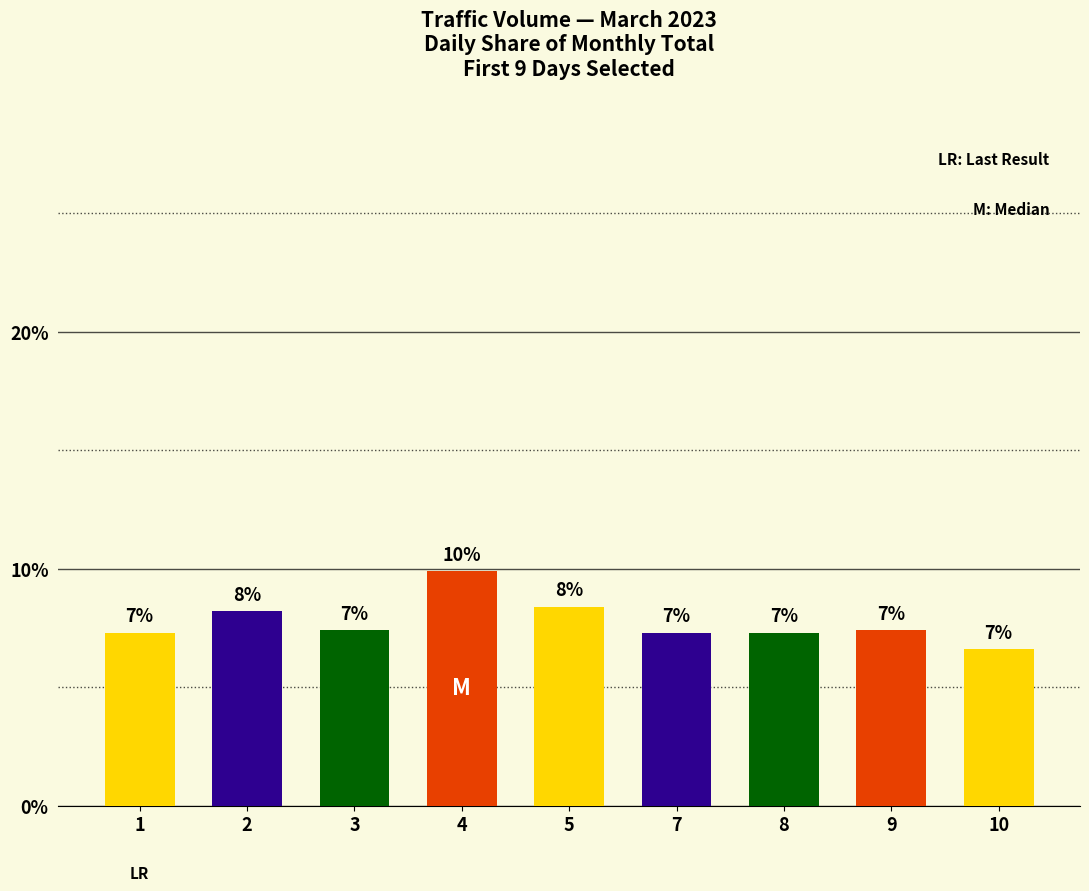

What is the average value?

7.8